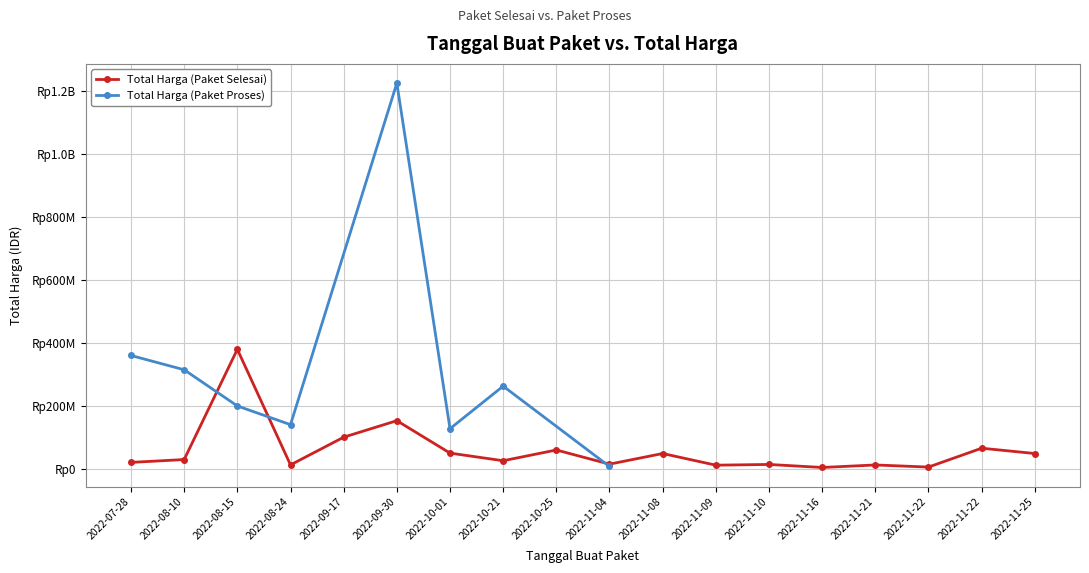

What is the lowest value of the Total Harga (Paket Selesai) series?

3825000